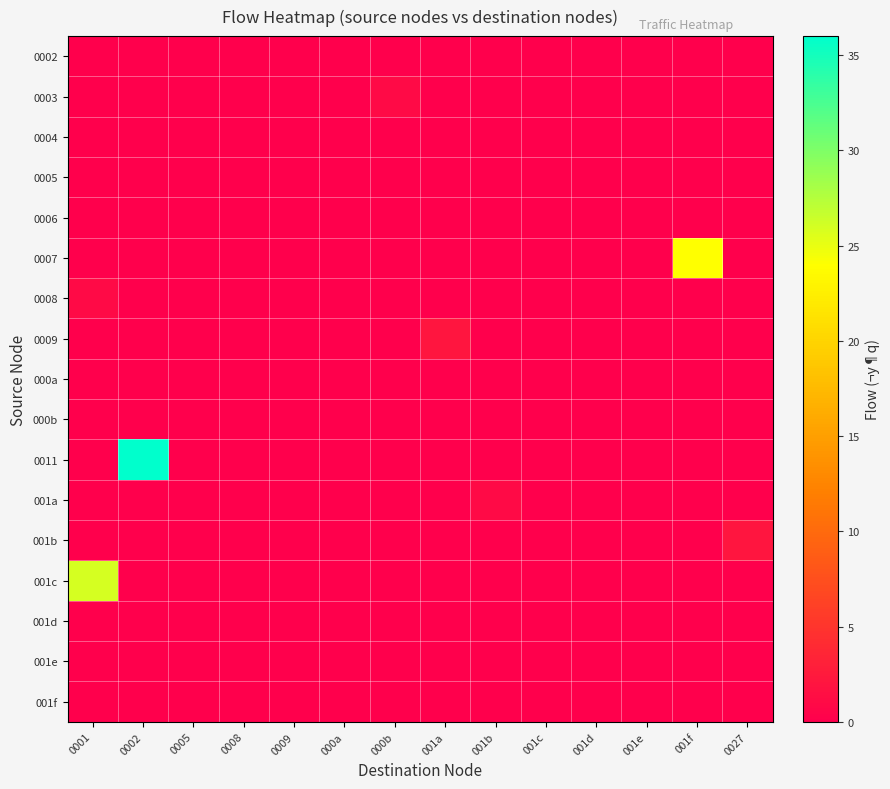

Reading right to left, extract all data points from this chart.

0002: 0027=0	001f=0	001e=0	001d=0	001c=0	001b=0	001a=0	000b=0	000a=0	0009=0	0008=0	0005=0	0002=0	0001=0
0003: 0027=0	001f=0	001e=0	001d=0	001c=0	001b=0	001a=0	000b=1	000a=0	0009=0	0008=0	0005=0	0002=0	0001=0
0004: 0027=0	001f=0	001e=0	001d=0	001c=0	001b=0	001a=0	000b=0	000a=0	0009=0	0008=0	0005=0	0002=0	0001=0
0005: 0027=0	001f=0	001e=0	001d=0	001c=0	001b=0	001a=0	000b=0	000a=0	0009=0	0008=0	0005=0	0002=0	0001=0
0006: 0027=0	001f=0	001e=0	001d=0	001c=0	001b=0	001a=0	000b=0	000a=0	0009=0	0008=0	0005=0	0002=0	0001=0
0007: 0027=0	001f=24	001e=0	001d=0	001c=0	001b=0	001a=0	000b=0	000a=0	0009=0	0008=0	0005=0	0002=0	0001=0
0008: 0027=0	001f=0	001e=0	001d=0	001c=0	001b=0	001a=0	000b=0	000a=0	0009=0	0008=0	0005=0	0002=0	0001=1
0009: 0027=0	001f=0	001e=0	001d=0	001c=0	001b=0	001a=2	000b=0	000a=0	0009=0	0008=0	0005=0	0002=0	0001=0
000a: 0027=0	001f=0	001e=0	001d=0	001c=0	001b=0	001a=0	000b=0	000a=0	0009=0	0008=0	0005=0	0002=0	0001=0
000b: 0027=0	001f=0	001e=0	001d=0	001c=0	001b=0	001a=0	000b=0	000a=0	0009=0	0008=0	0005=0	0002=0	0001=0
0011: 0027=0	001f=0	001e=0	001d=0	001c=0	001b=0	001a=0	000b=0	000a=0	0009=0	0008=0	0005=0	0002=36	0001=0
001a: 0027=0	001f=0	001e=0	001d=0	001c=0	001b=1	001a=0	000b=0	000a=0	0009=0	0008=0	0005=0	0002=0	0001=0
001b: 0027=2	001f=0	001e=0	001d=0	001c=0	001b=0	001a=0	000b=0	000a=0	0009=0	0008=0	0005=0	0002=0	0001=0
001c: 0027=0	001f=0	001e=0	001d=0	001c=0	001b=0	001a=0	000b=0	000a=0	0009=0	0008=0	0005=0	0002=0	0001=26
001d: 0027=0	001f=0	001e=0	001d=0	001c=0	001b=0	001a=0	000b=0	000a=0	0009=0	0008=0	0005=0	0002=0	0001=0
001e: 0027=0	001f=0	001e=0	001d=0	001c=0	001b=0	001a=0	000b=0	000a=0	0009=0	0008=0	0005=0	0002=0	0001=0
001f: 0027=0	001f=0	001e=0	001d=0	001c=0	001b=0	001a=0	000b=0	000a=0	0009=0	0008=0	0005=0	0002=0	0001=0